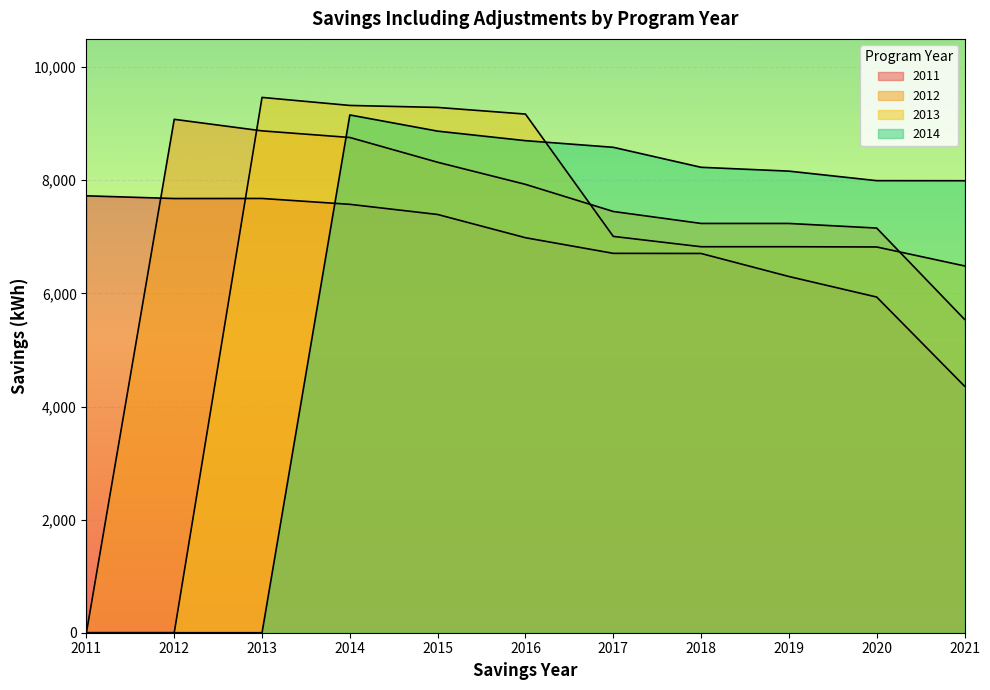

How many lines are shown in the chart?

4